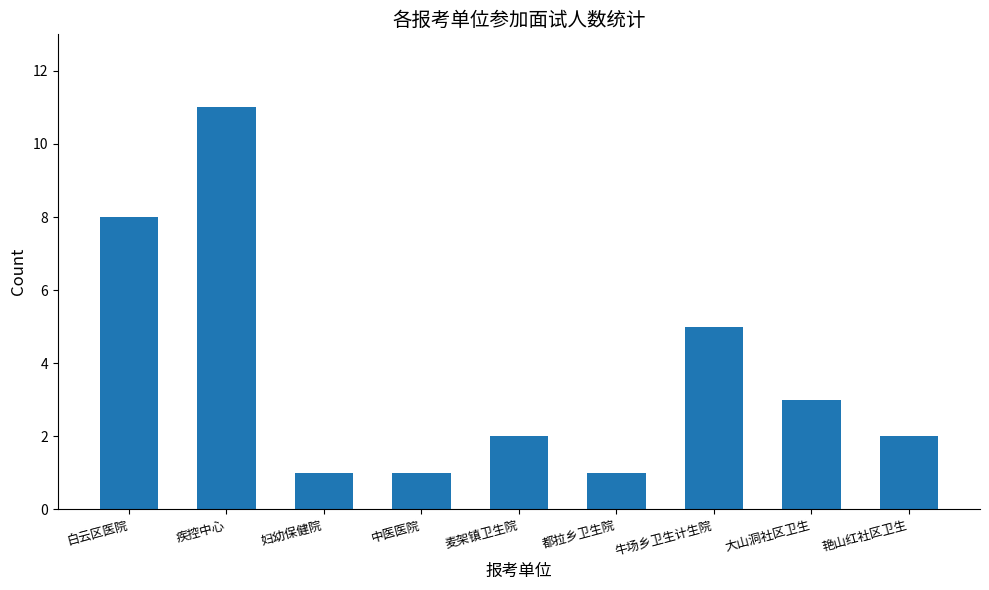

Does the chart contain stacked bars?

No